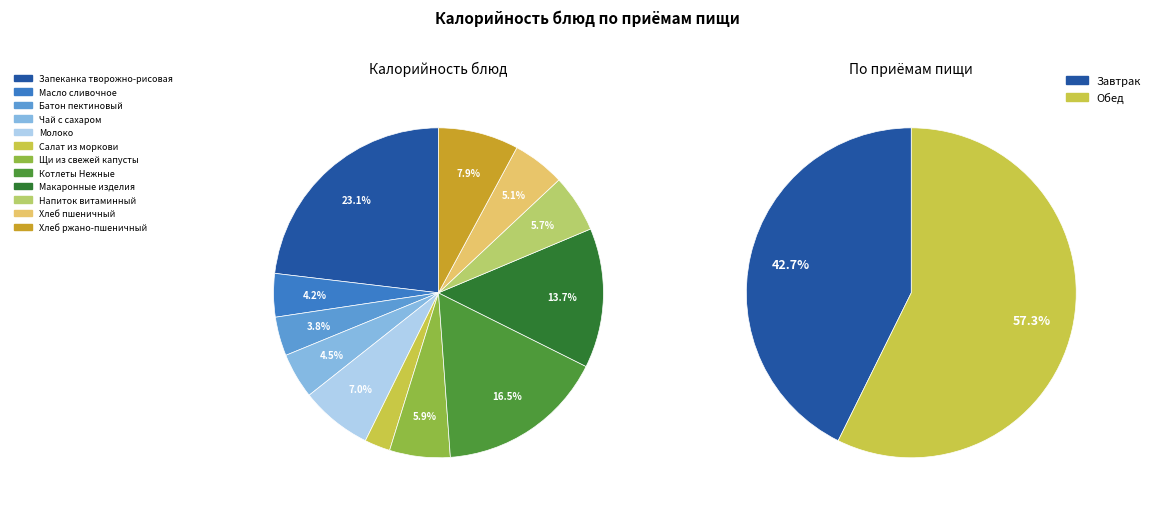

Does any single category account for the majority?

No